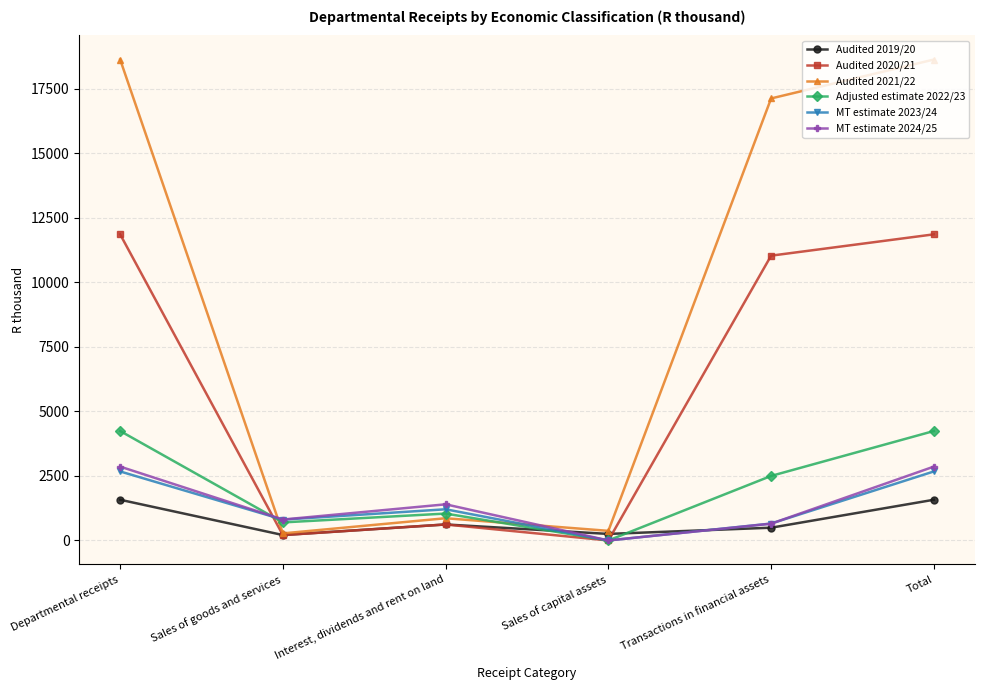

What is the value of the MT estimate 2024/25 point at the 5th from the left?

650